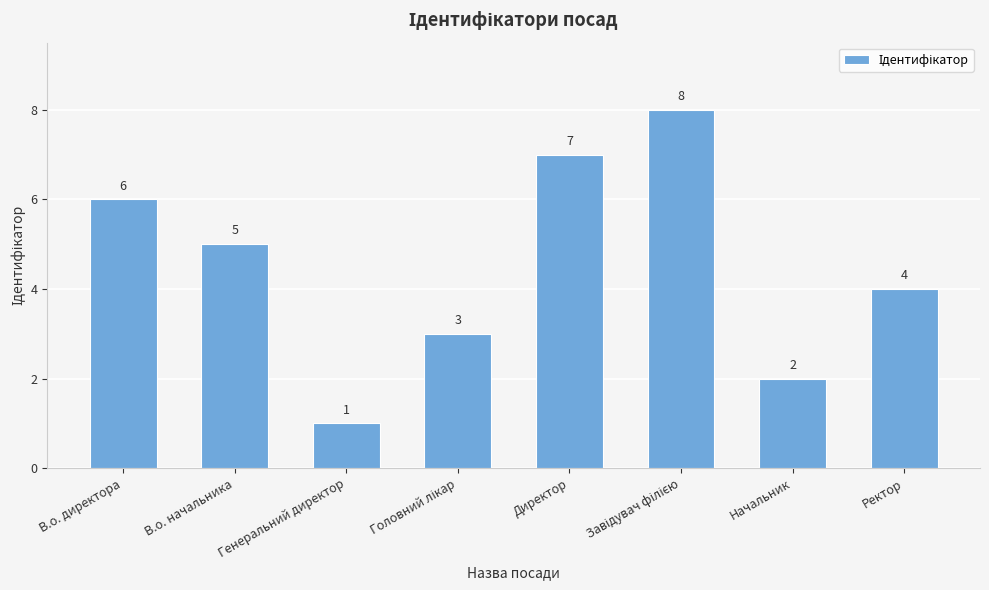

What position from the right is Генеральний директор?

6